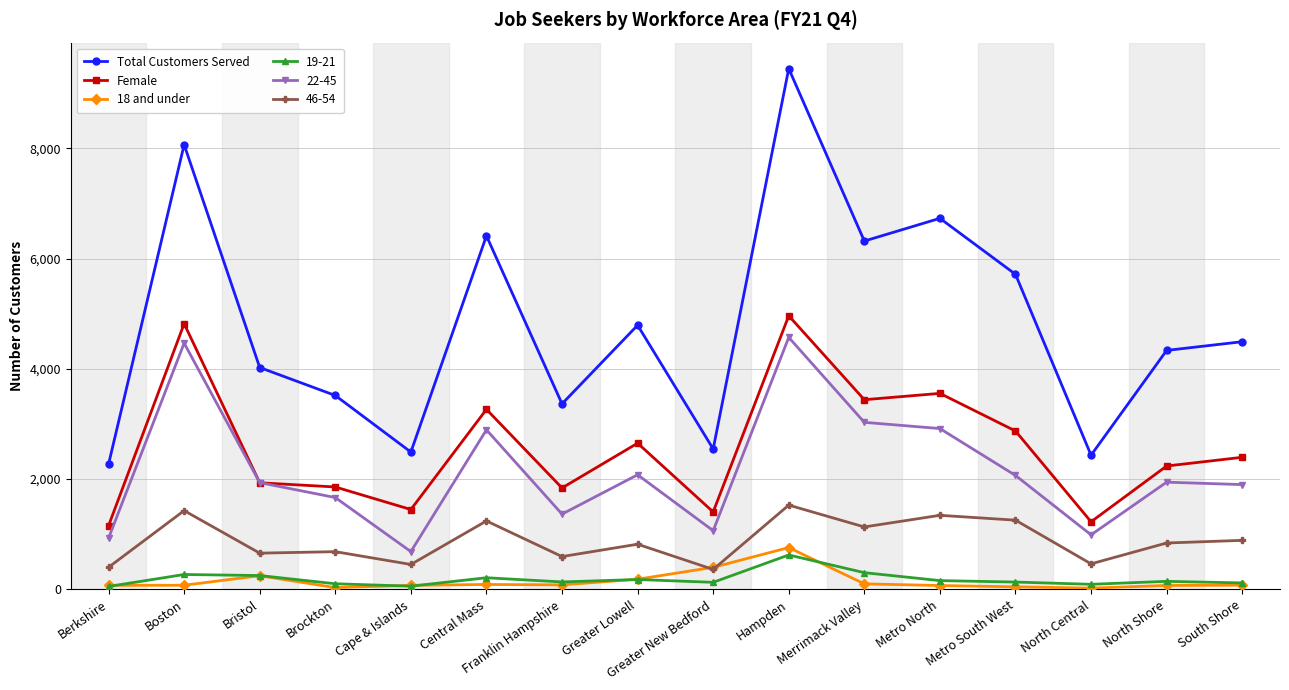

Where is the first local maximum for Total Customers Served?

Boston